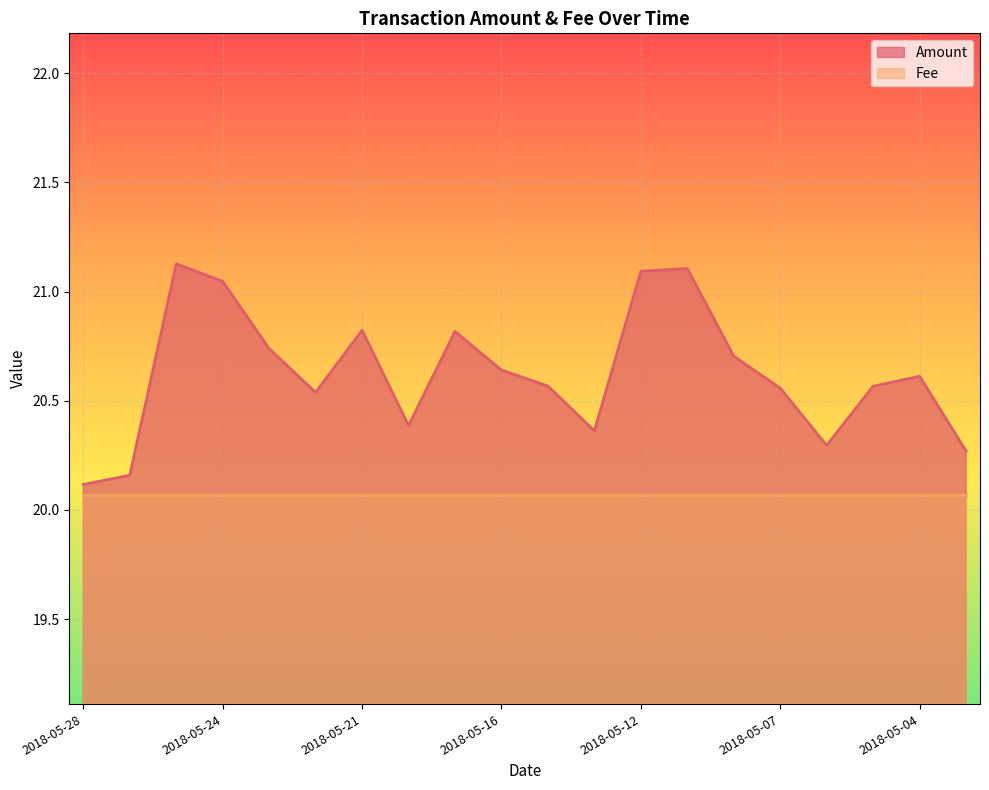

How many interior local peaks (higher than both neighbors) does the data have?

5